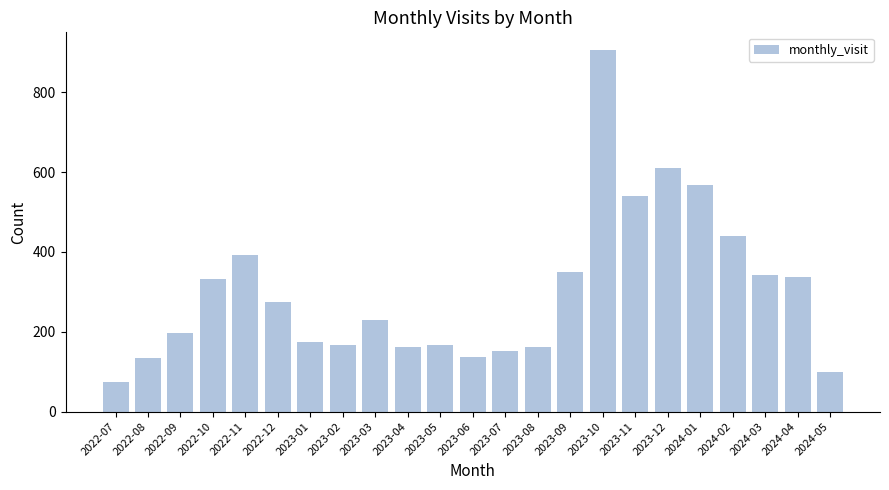

What is the difference between the values at 2023-11 and 2022-09?

342